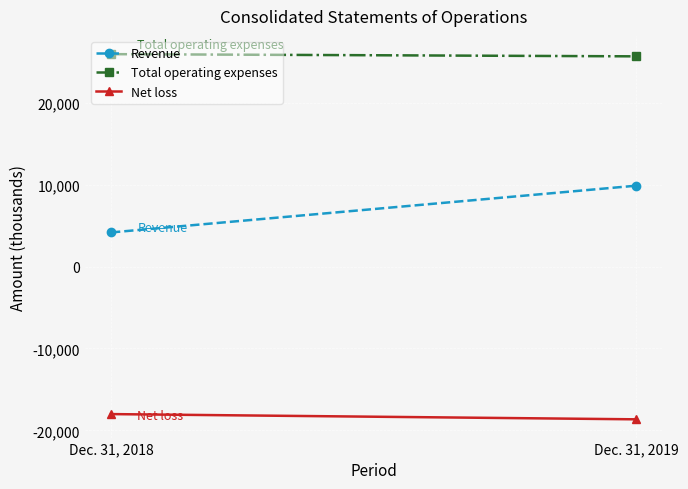

What is the difference between the highest and lowest values at Dec. 31, 2019?

44292